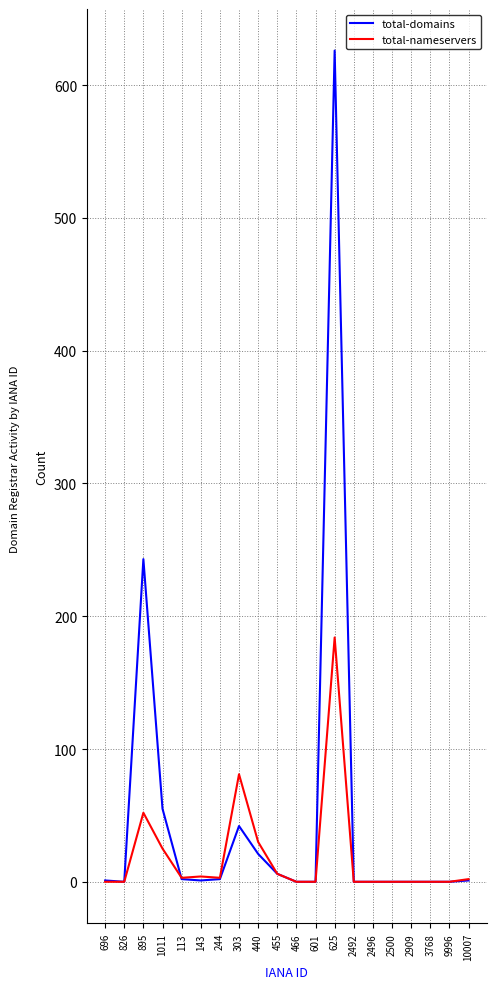

Between 826 and 625, which series saw the biggest shift?

total-domains